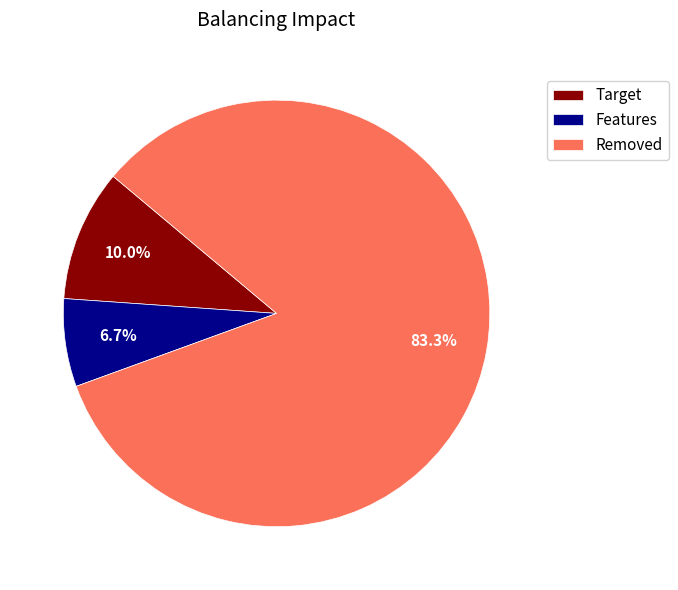

How many slices are in this pie chart?

3